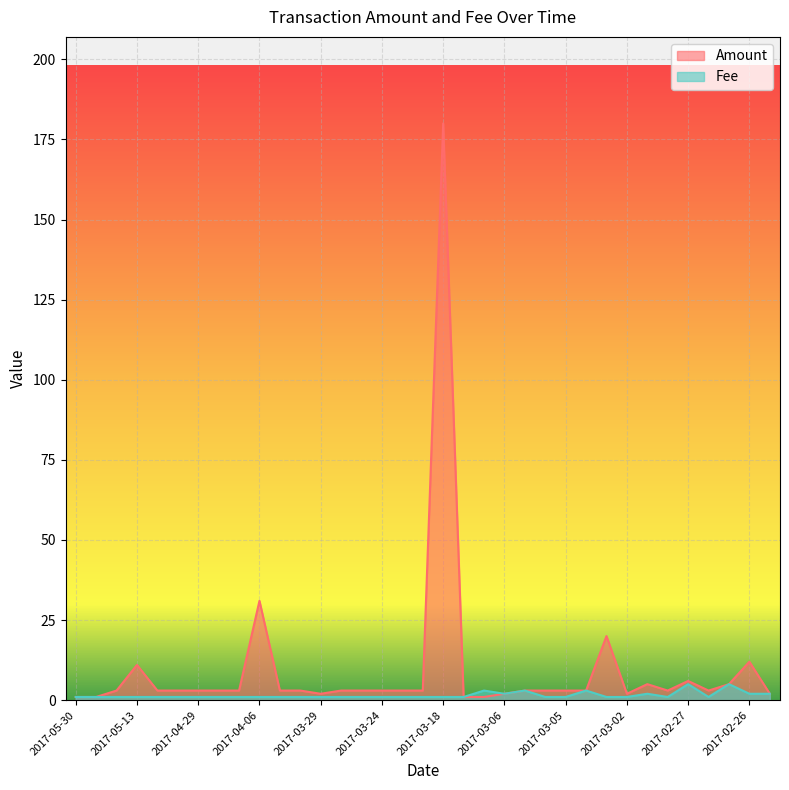

Where is Amount nearest to the value 90?

2017-04-06